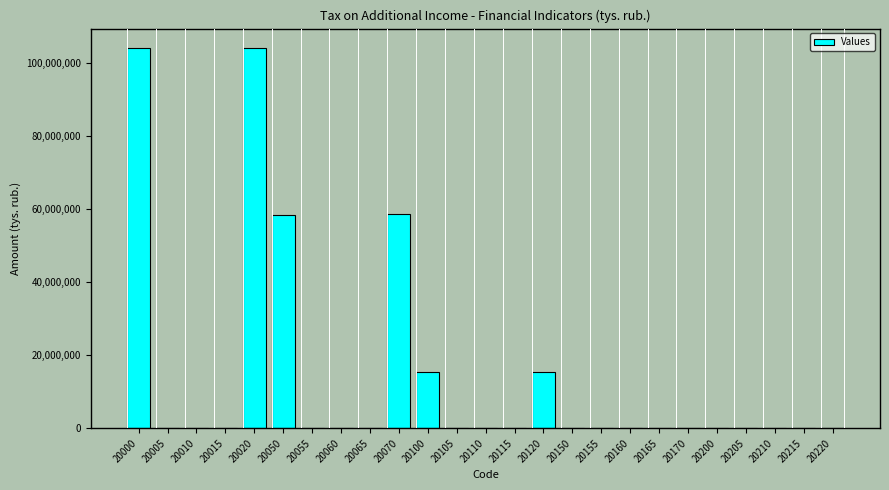

What is the greatest value displayed?

104087252